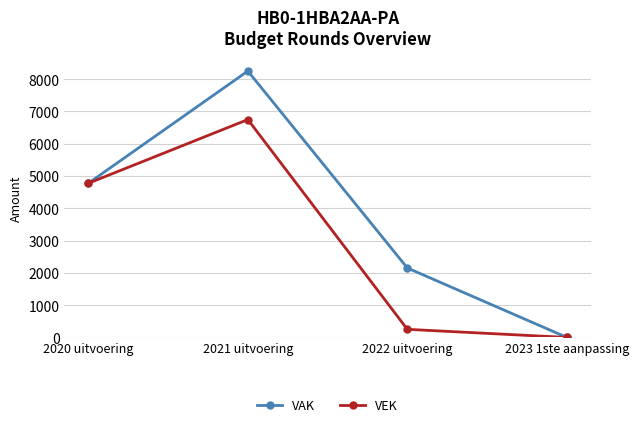

The value of VEK at 2021 uitvoering is 11353. True or false?

False